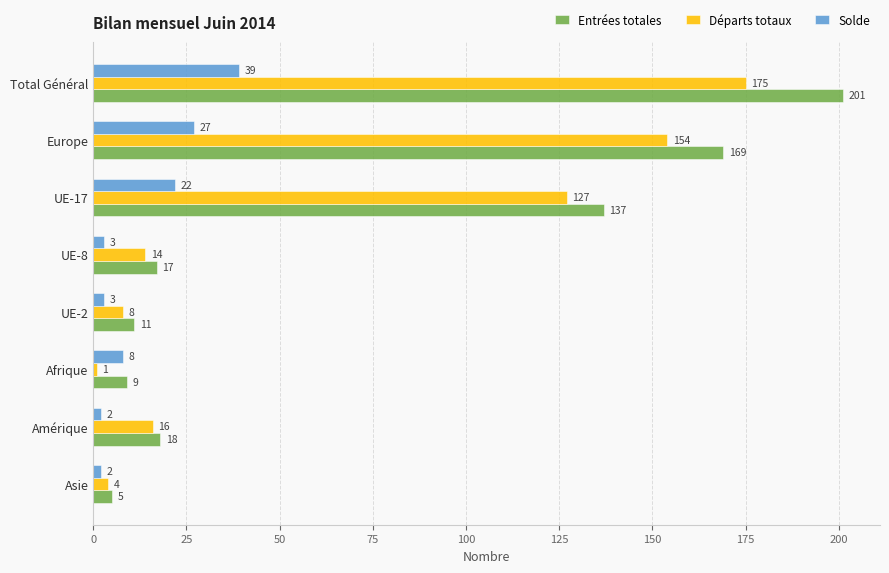

What are all the series names shown in the legend?

Entrées totales, Départs totaux, Solde